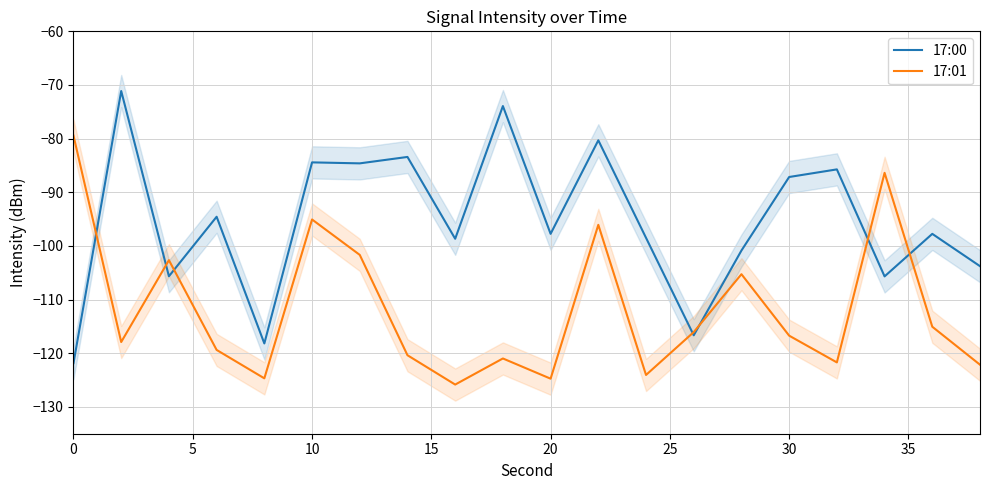

What is the lowest value of the 17:00 series?

-121.8